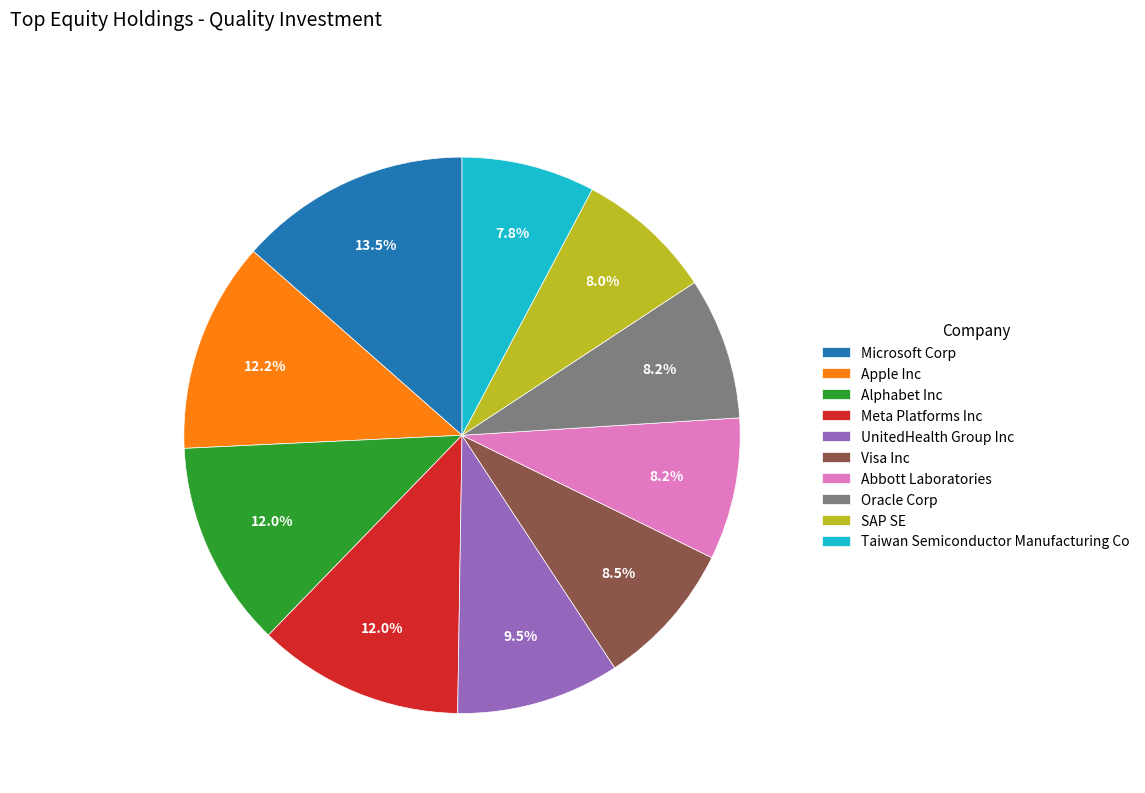

Is there a majority slice in this chart?

No